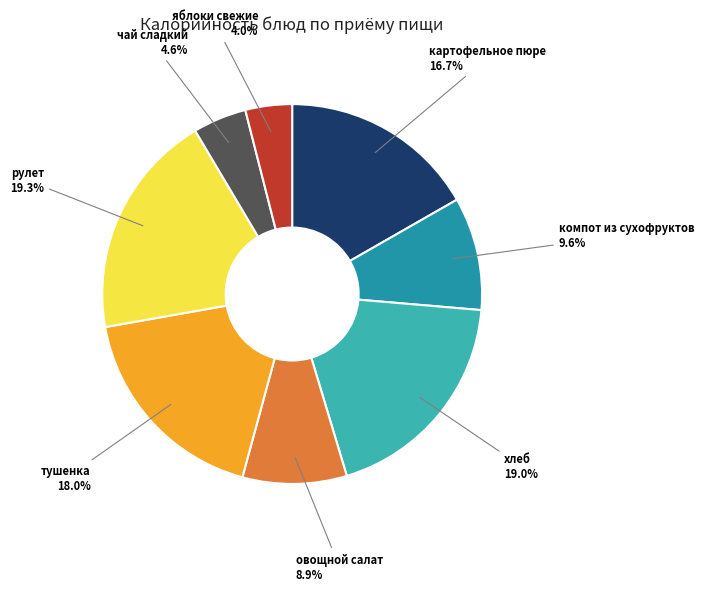

What percentage is NOT represented by компот из сухофруктов?

90.4%